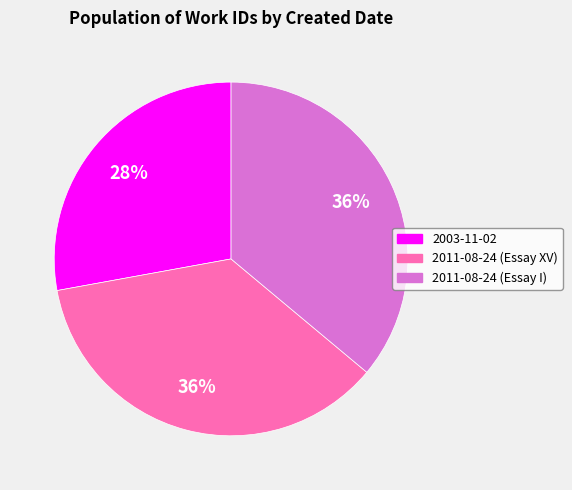

What is the ratio of the value at 2011-08-24 (Essay I) to the value at 2011-08-24 (Essay XV)?

1.0